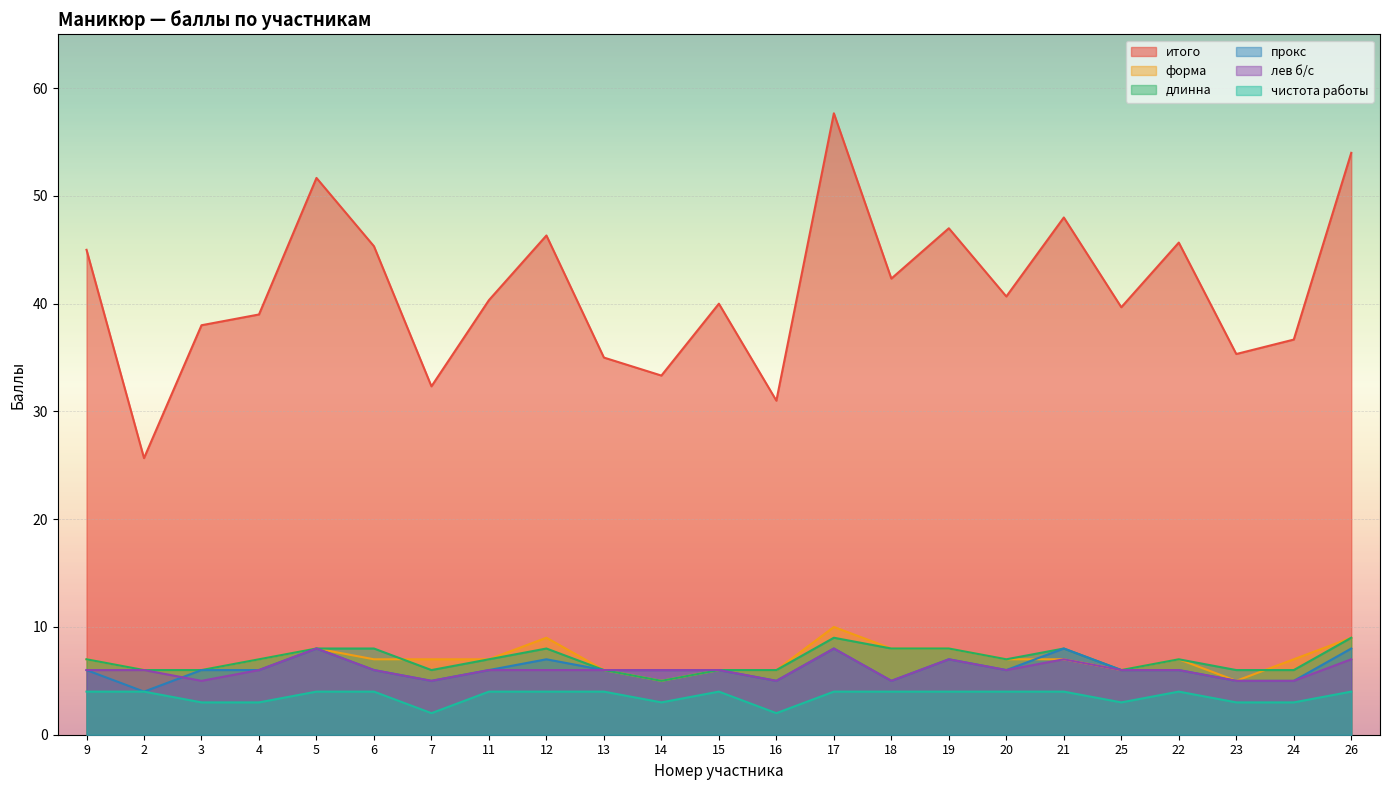

The value of форма at 9 is 11.8. True or false?

False